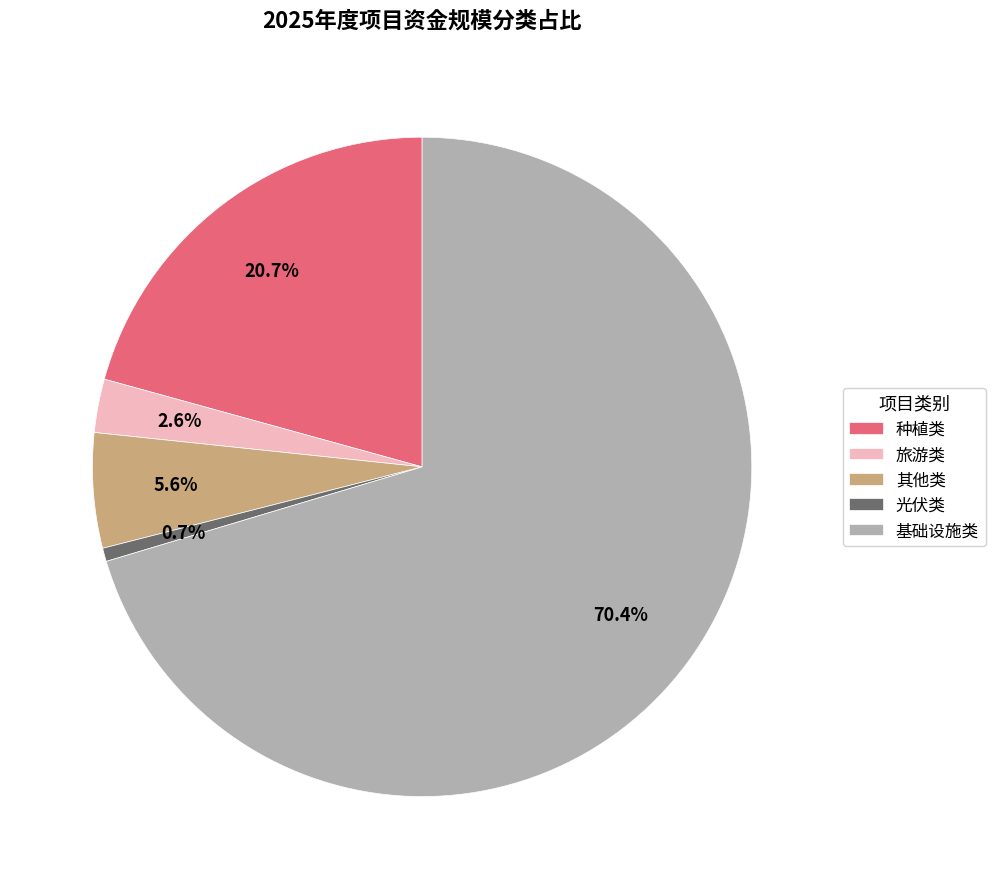

Combined, what portion of the pie is 光伏类 and 旅游类?

3.3%